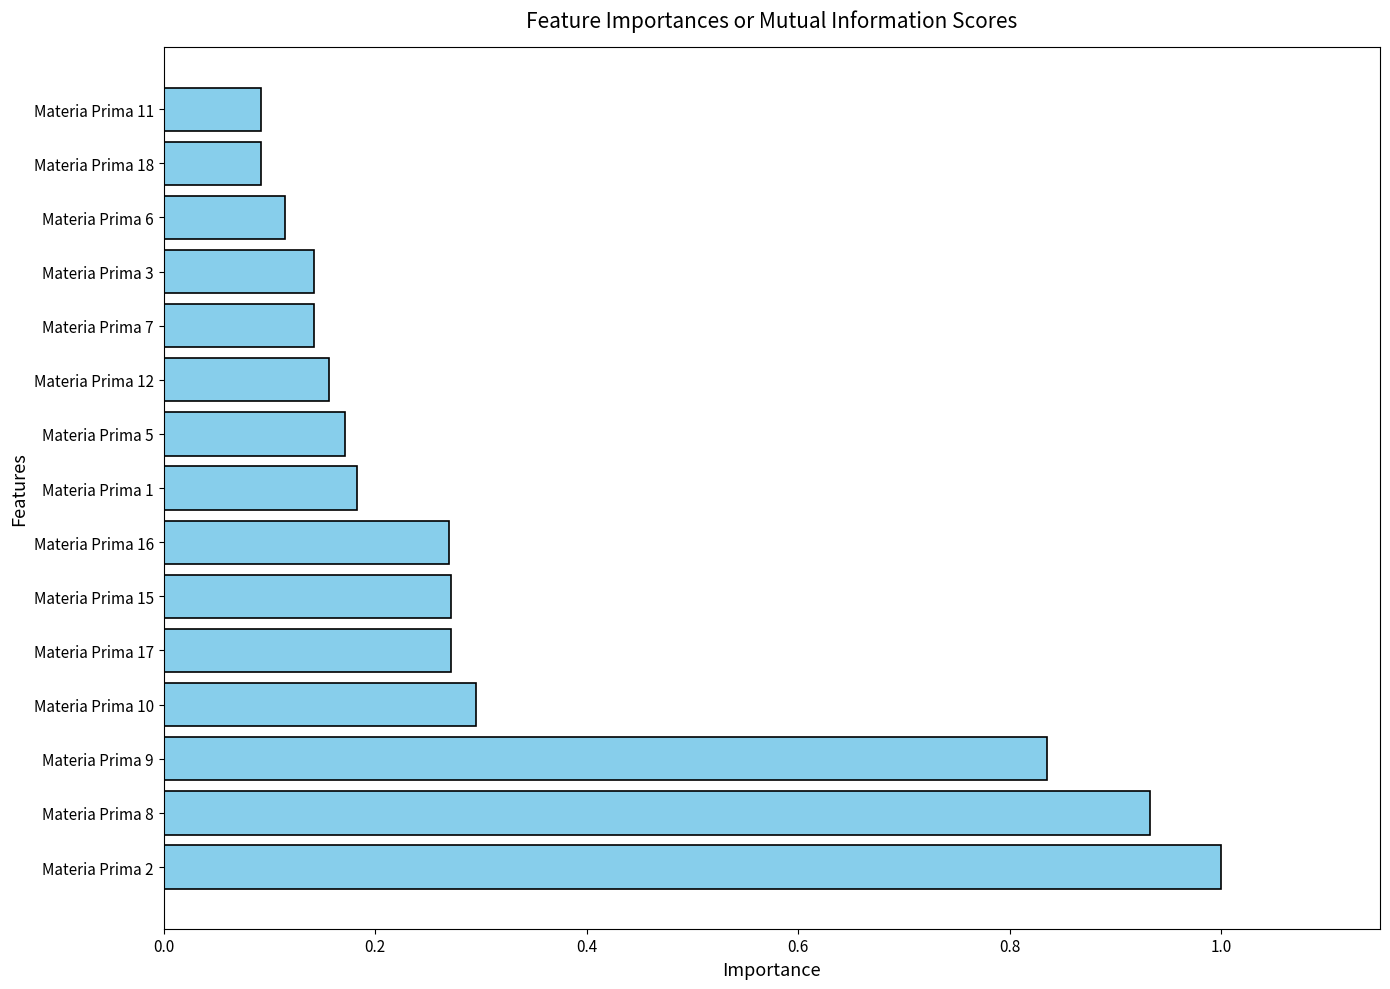

Read the value at Materia Prima 2.

1.0